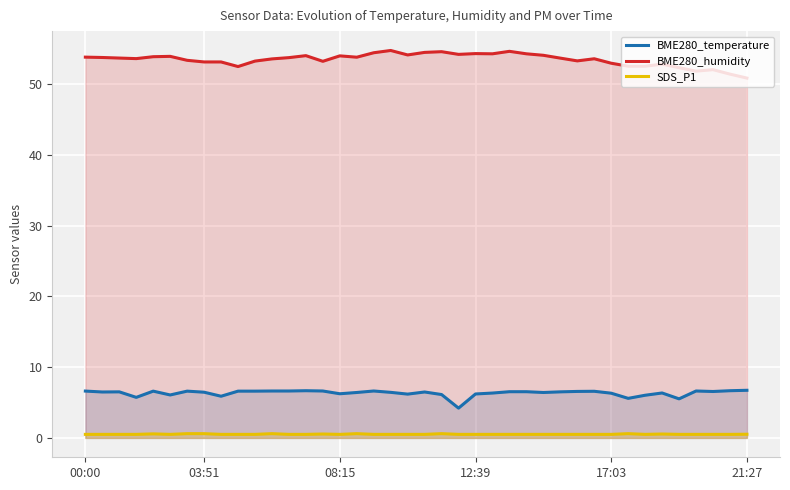

List the series in order of their peak value, highest first.

BME280_humidity, BME280_temperature, SDS_P1